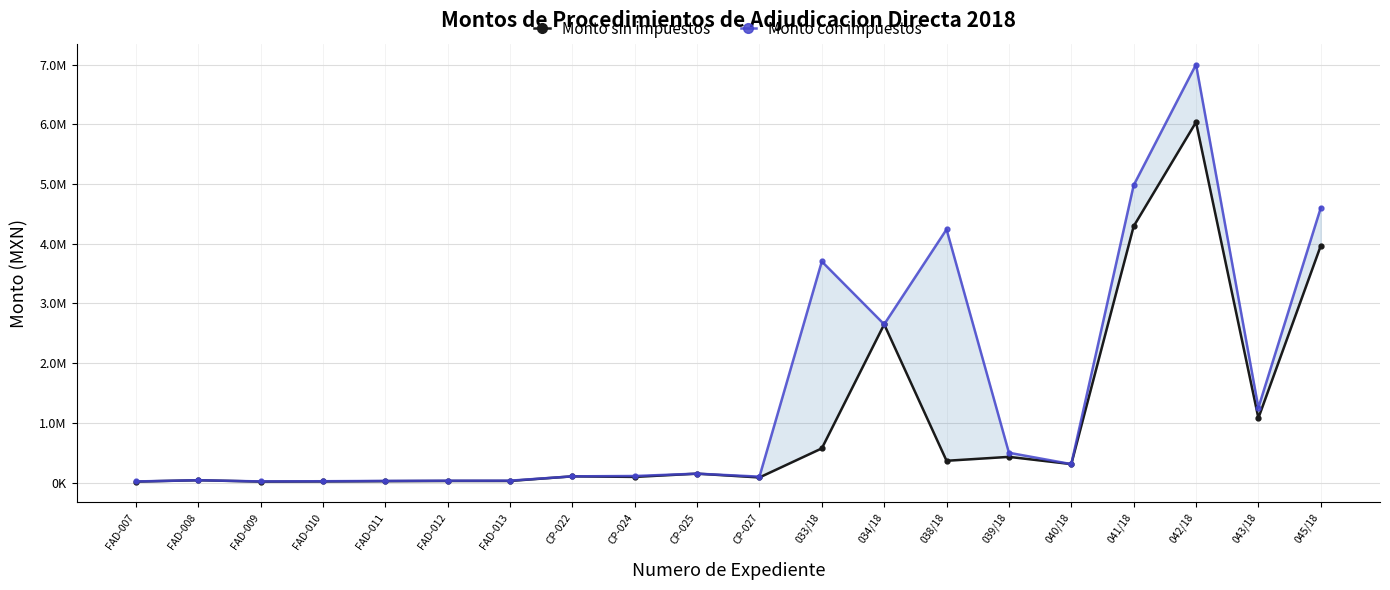

True or false: Monto sin impuestos has a value of 150000.0 at CP-025.

True